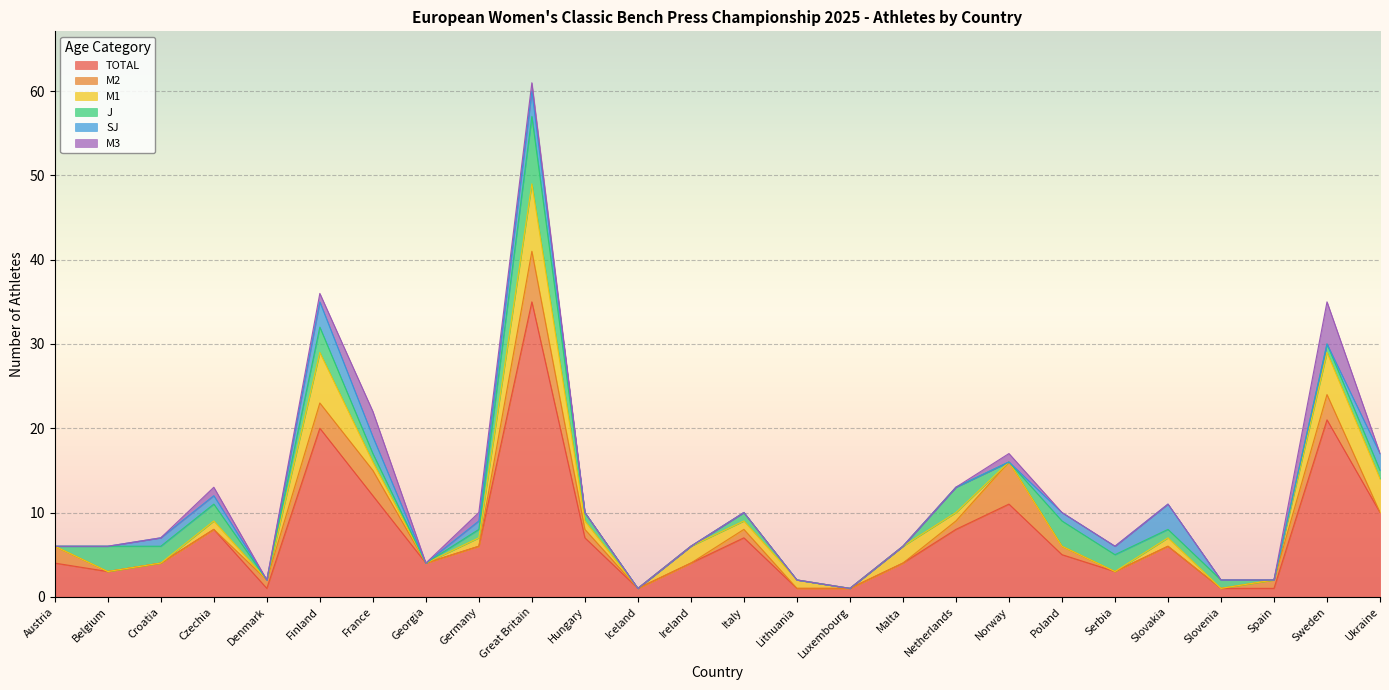

Is the value of TOTAL at Poland greater than the value of M1 at Serbia?

Yes